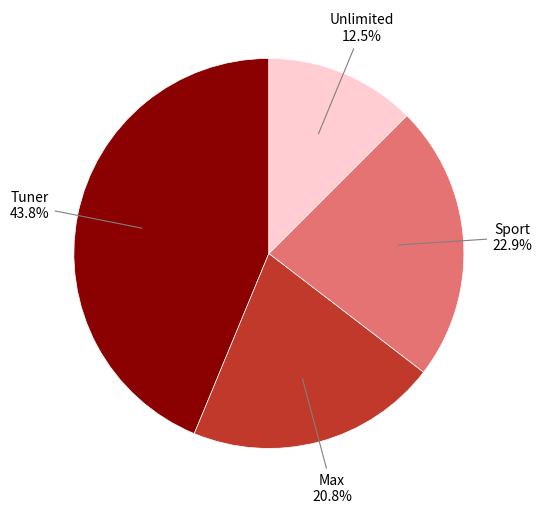

Is there any slice that represents more than half of the pie?

No